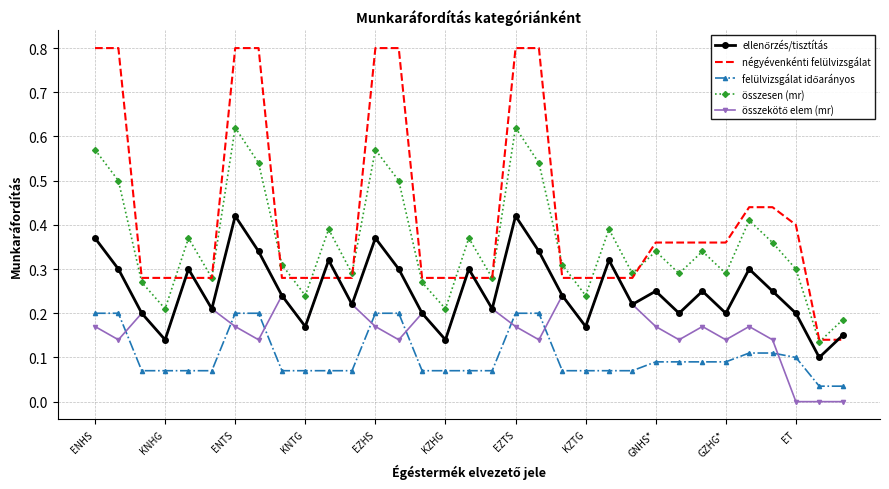

Which series has the largest total across all categories?

négyévenkénti felülvizsgálat